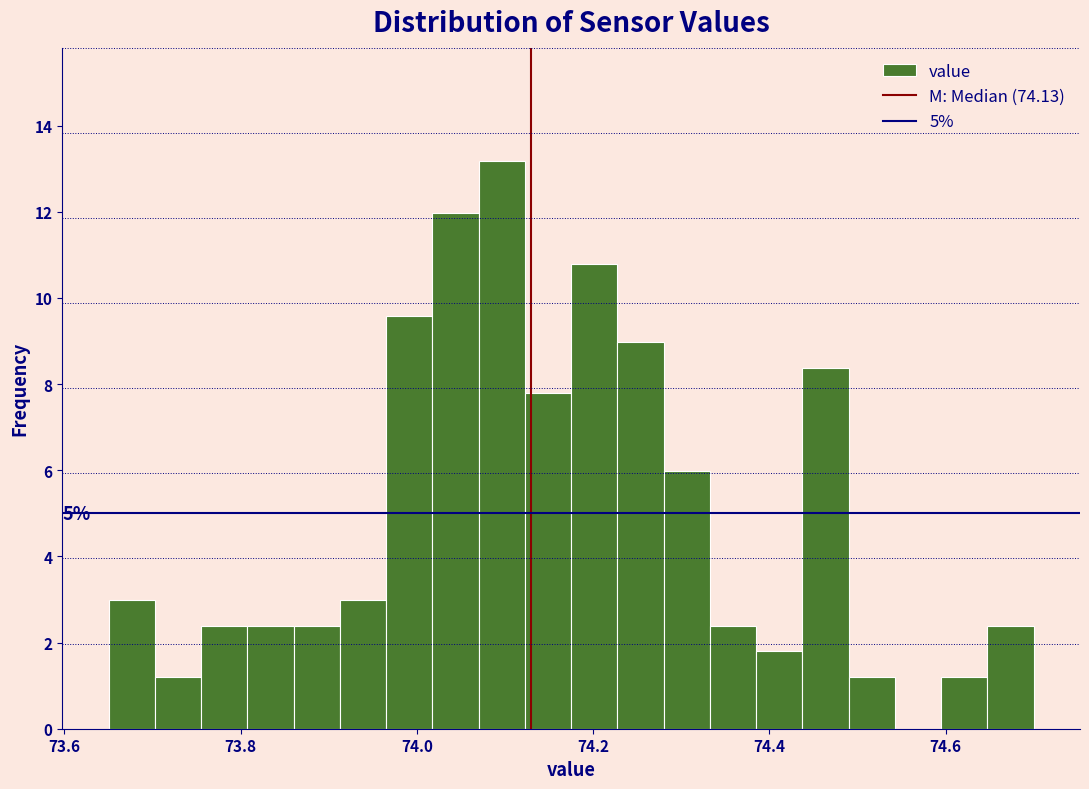

Around what value on the x-axis is the tallest bar? Give the approximate position of its centre, as read against the axis.

74.10